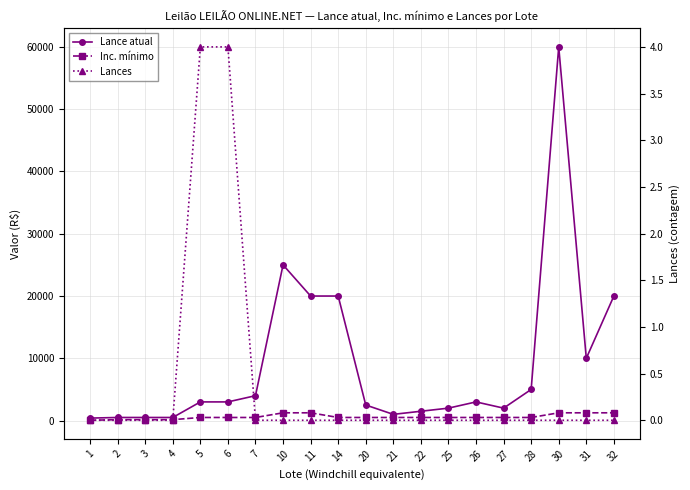

How many interior local valleys does the Lance atual series have?

3